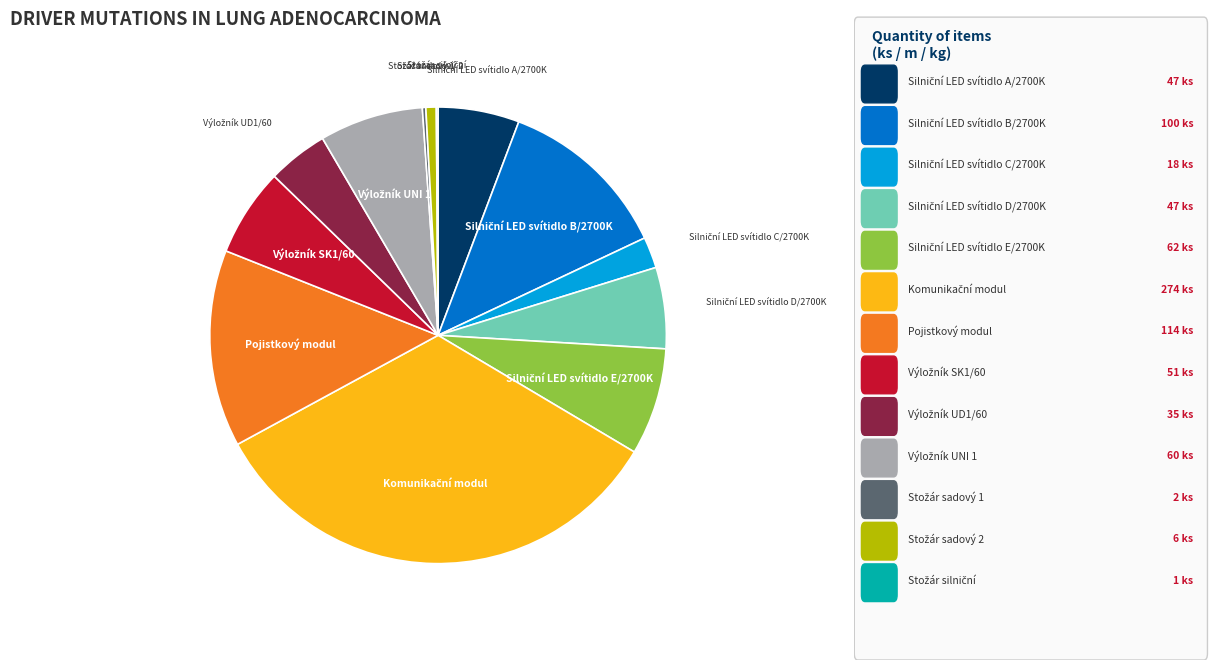

Is there a majority slice in this chart?

No